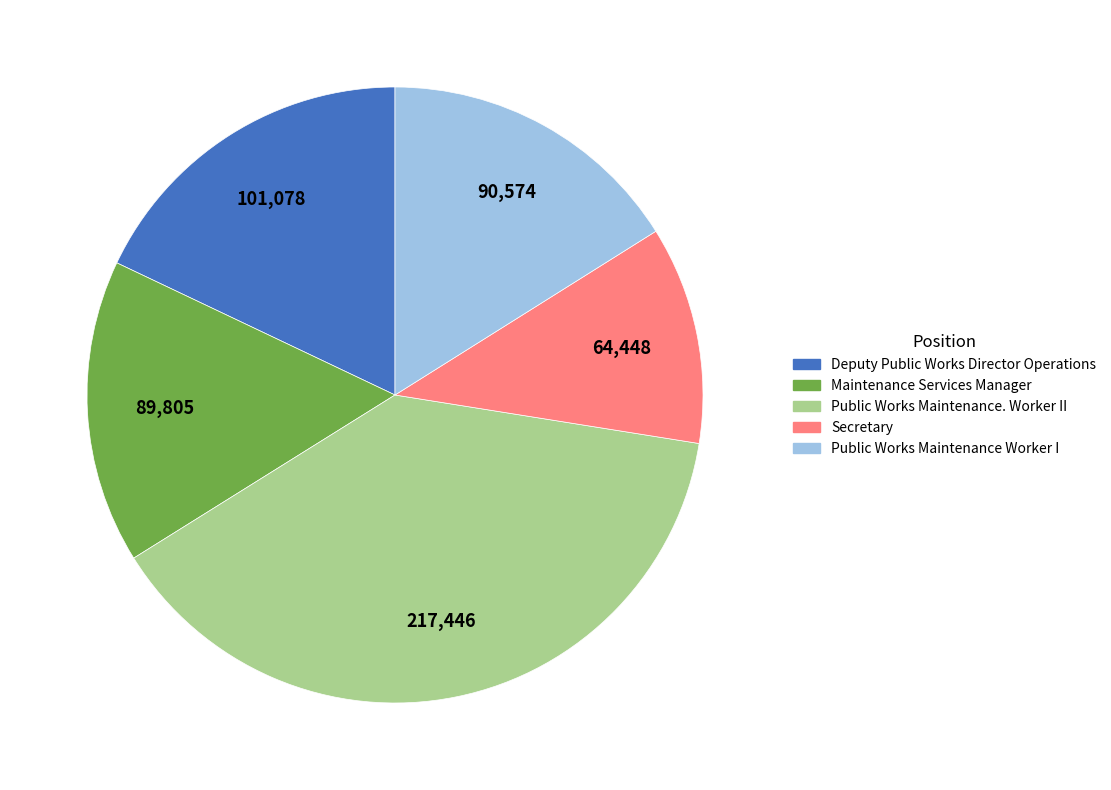

Count the number of slices in the pie.

5